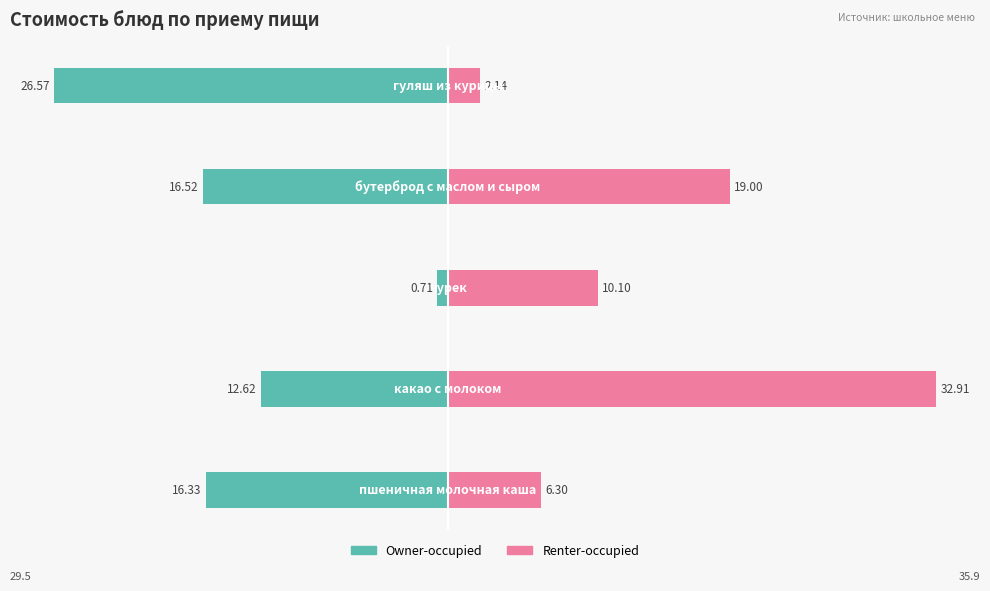

What is the sum of the Owner-occupied values at 0 and 3?

-32.8